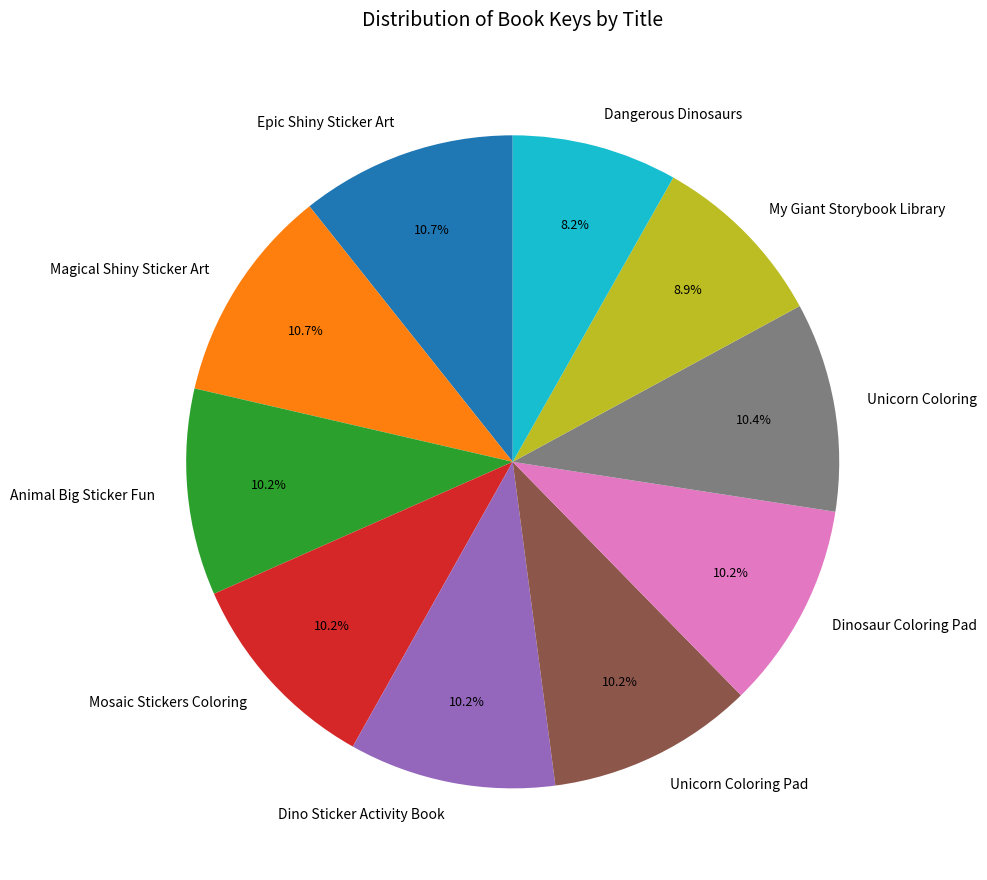

What percentage is the Mosaic Stickers Coloring slice, to the nearest percent?

10%